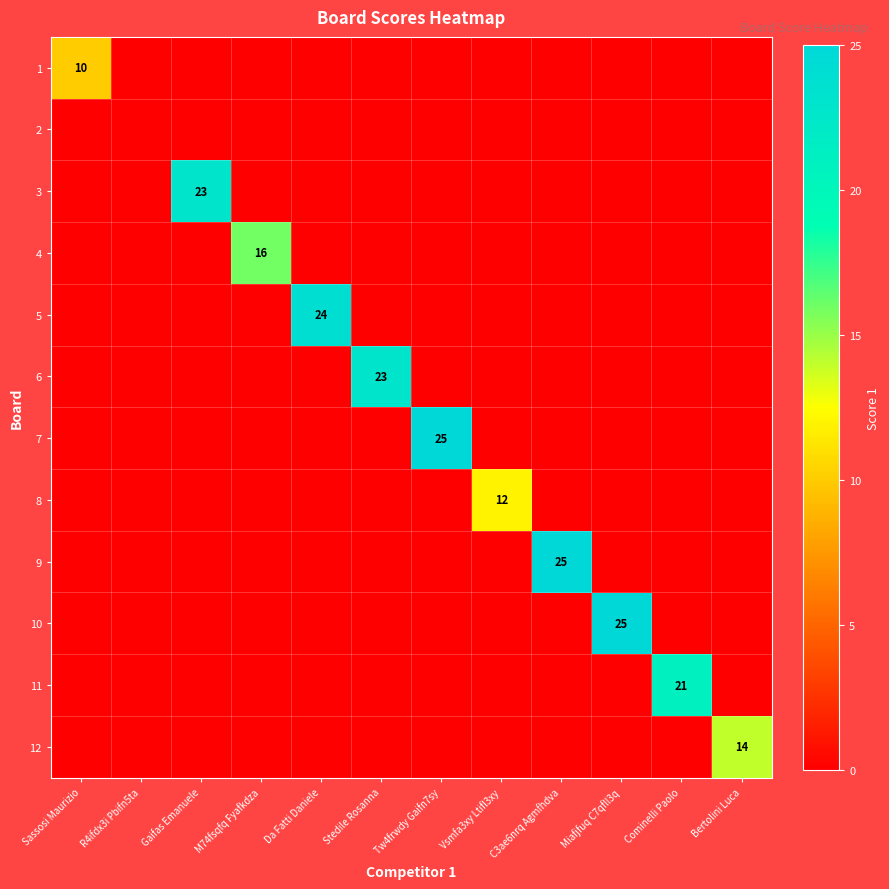

Where is 1 nearest to the value 5?

Sassosi Maurizio